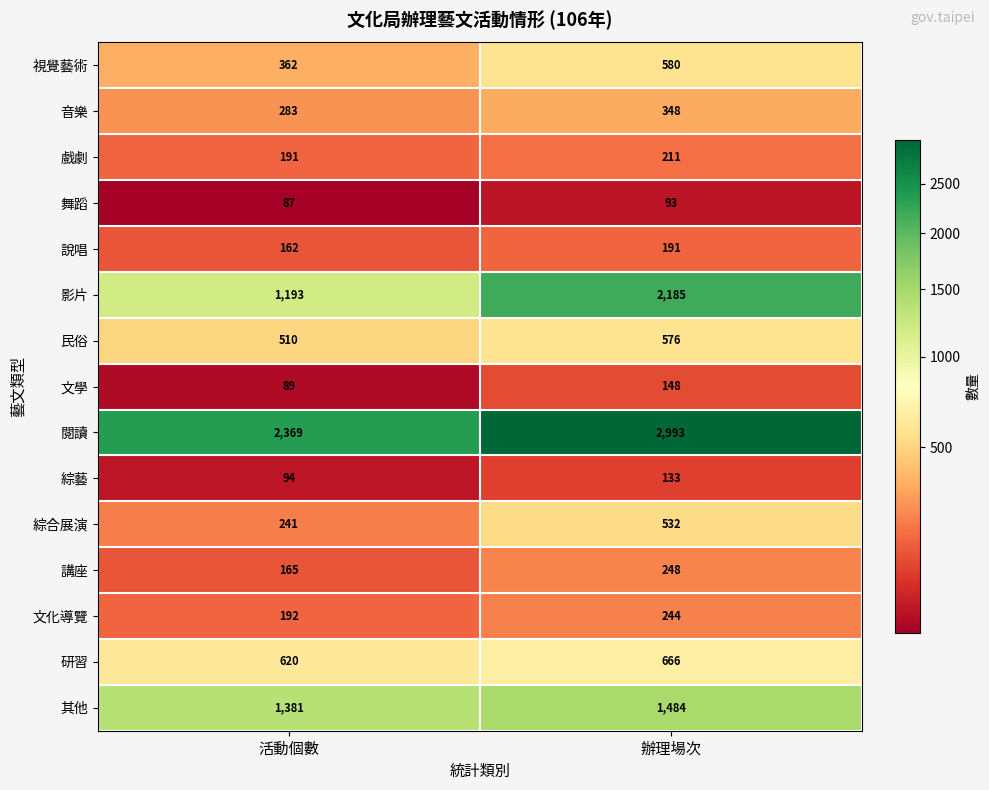

At which category is the sum across all series the highest?

辦理場次